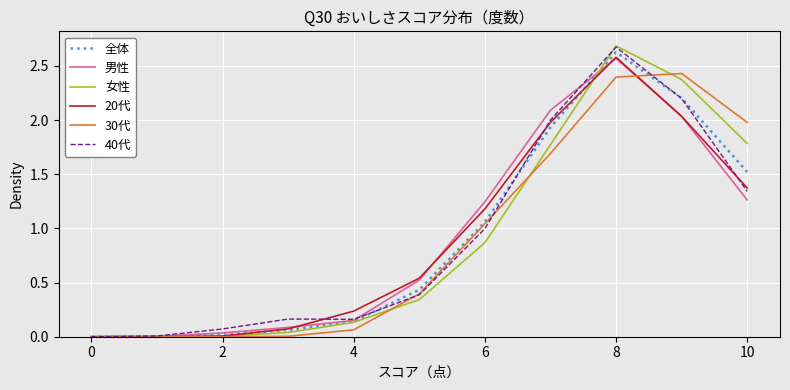

Which series has the largest range (max minus min)?

女性